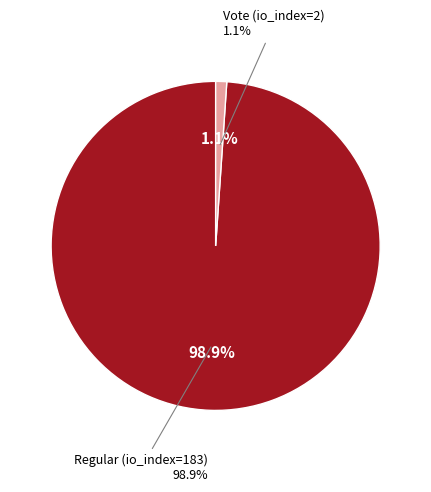

What is the total percentage of Regular (io_index=183) and Vote (io_index=2)?

100.0%